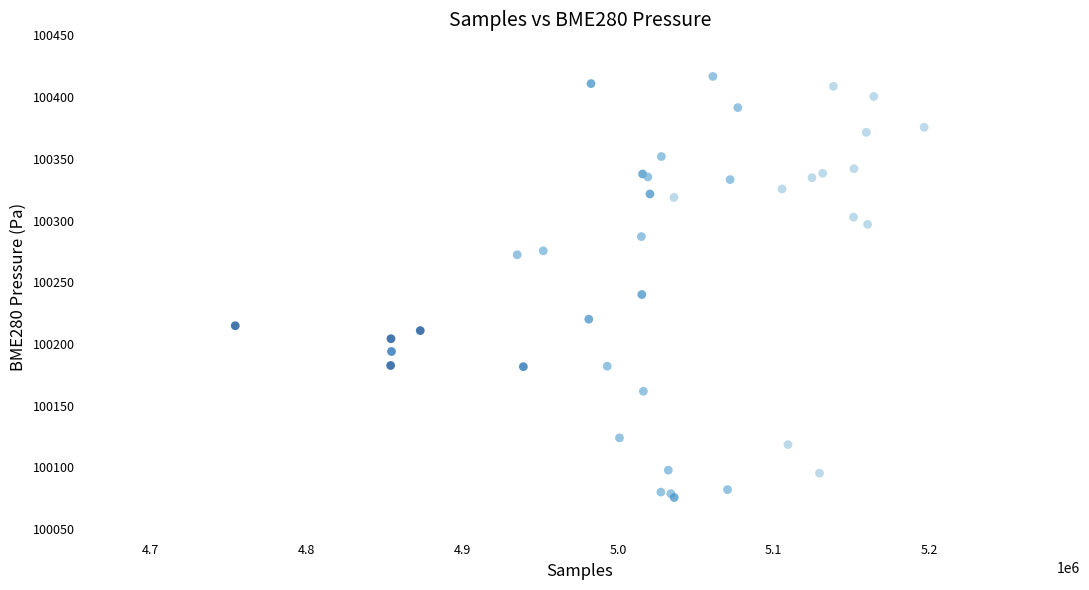

What Y value in the scatter plot is closest to 100246?

100240.1